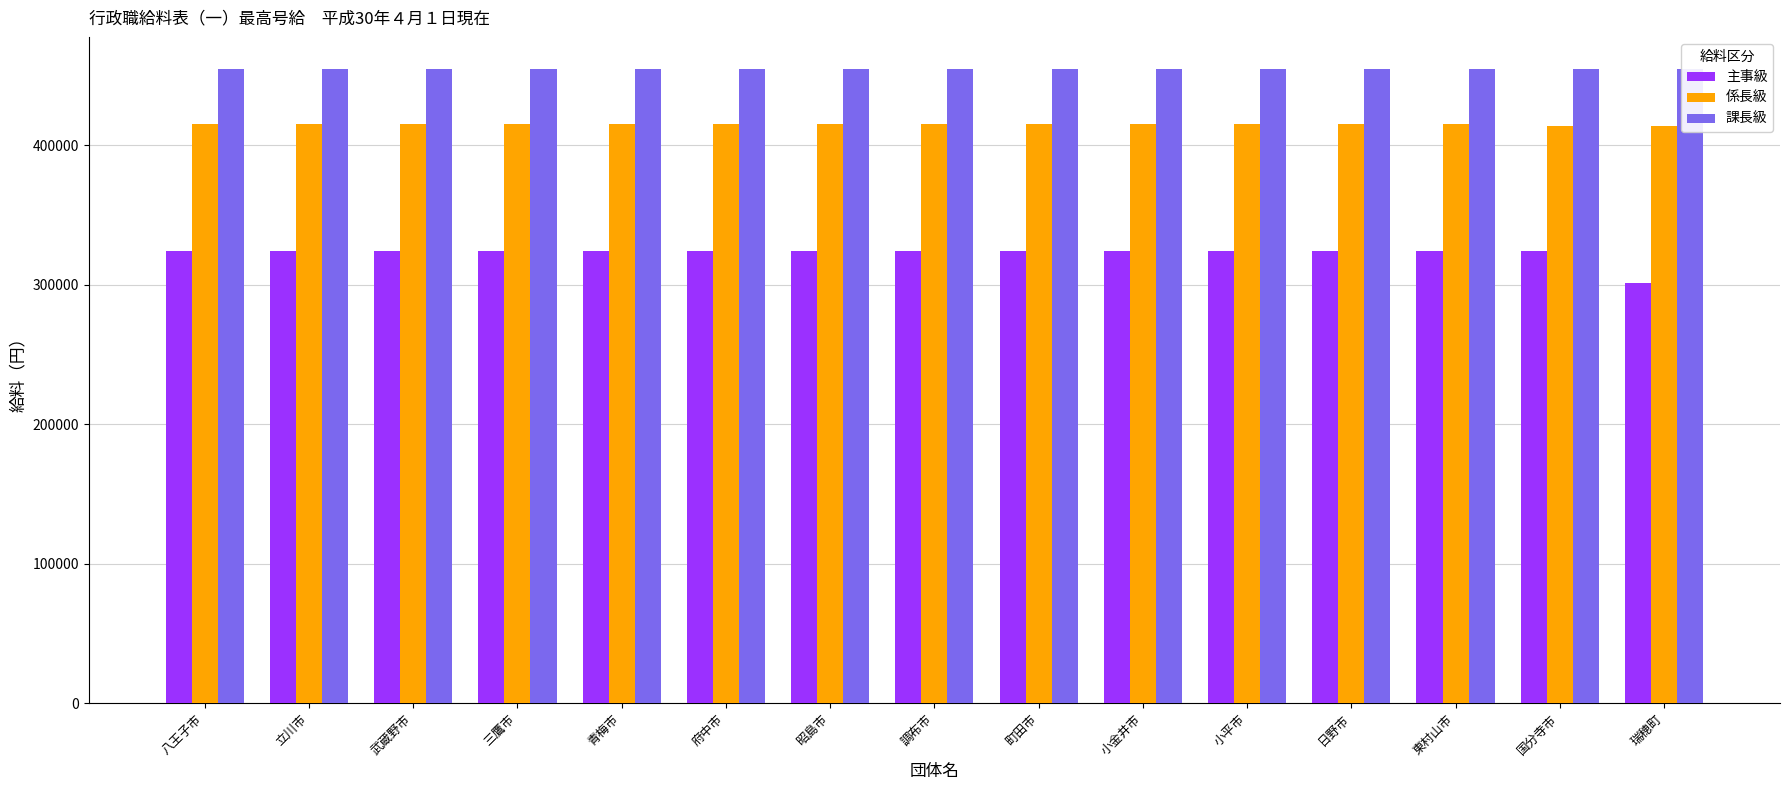

The value of 主事級 at 青梅市 is 324300. True or false?

True